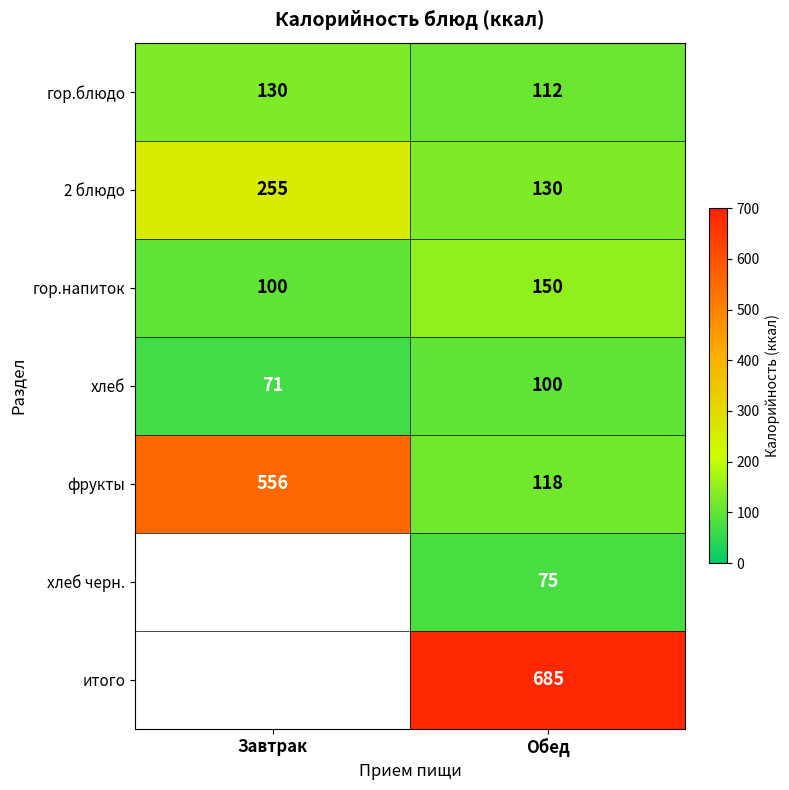

At which category is the sum across all series the highest?

Обед